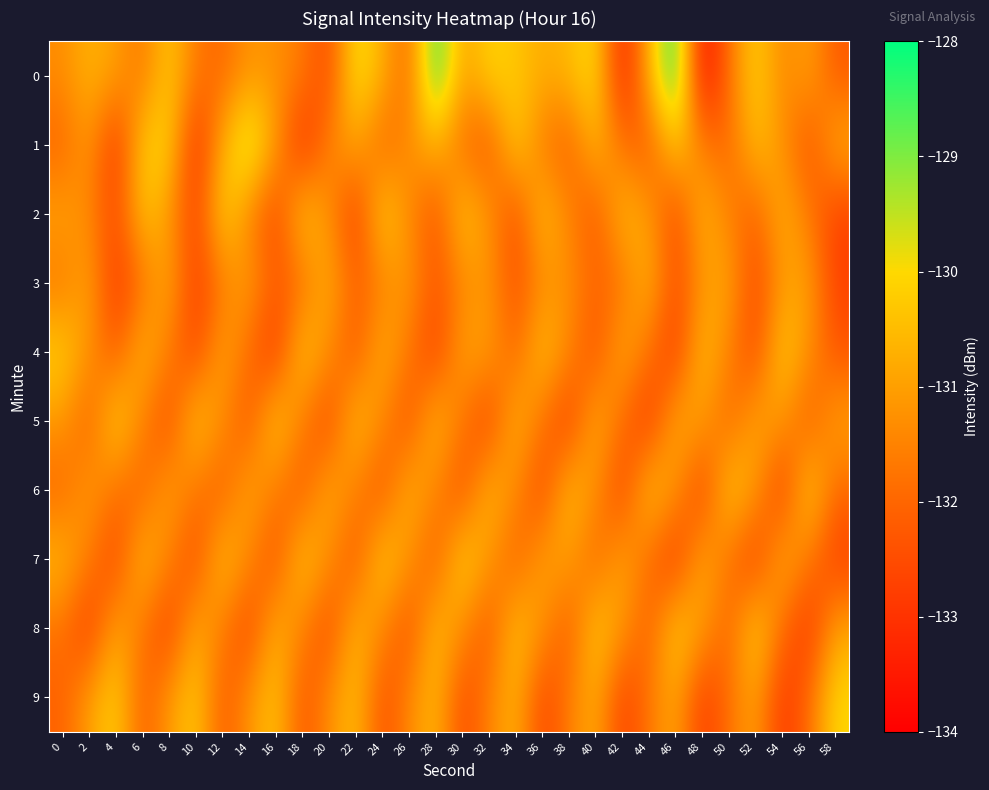

What is the difference between the highest and lowest values at 8?

2.7